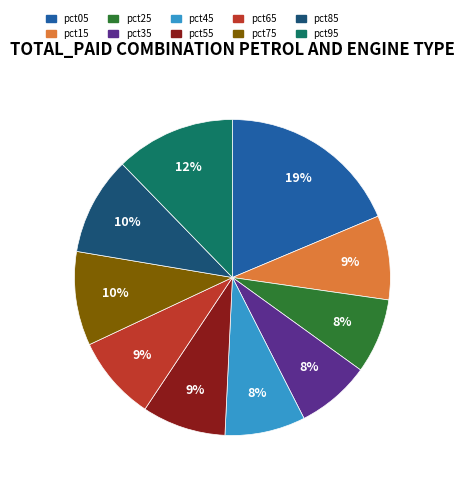

To the nearest percent, what is the difference between the largest and smallest slice percentages?

11%